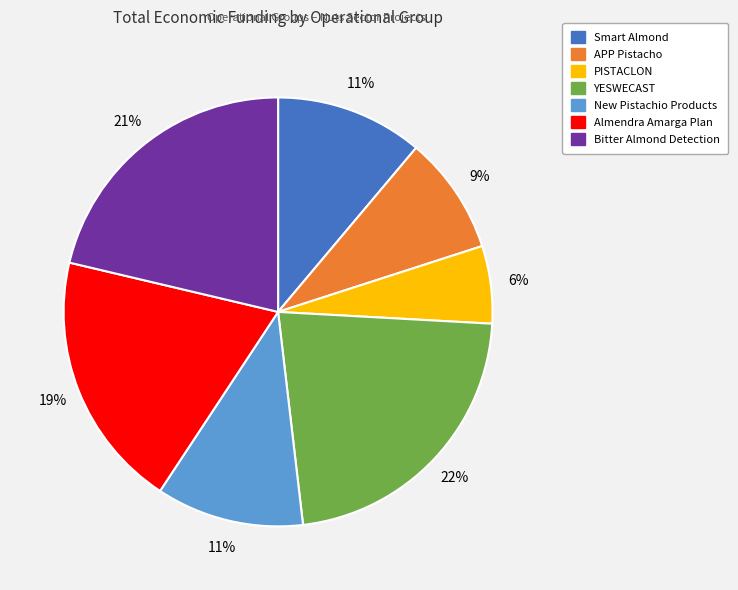

Is the sum of YESWECAST and Almendra Amarga Plan greater than half?

No